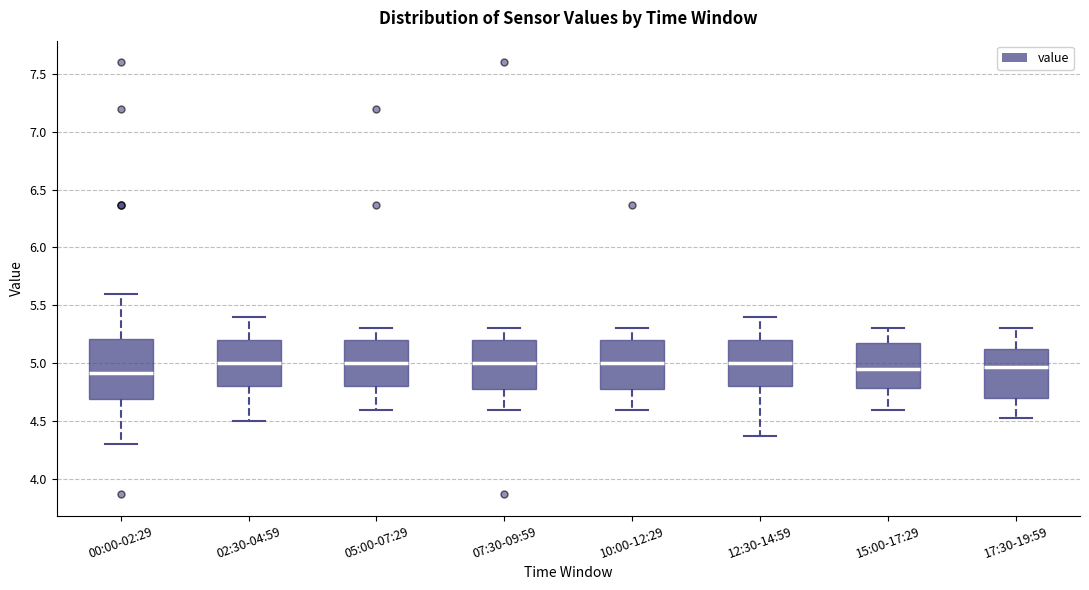

Comparing the boxes themselves (not the whiskers), which one is the tallest?

00:00-02:29